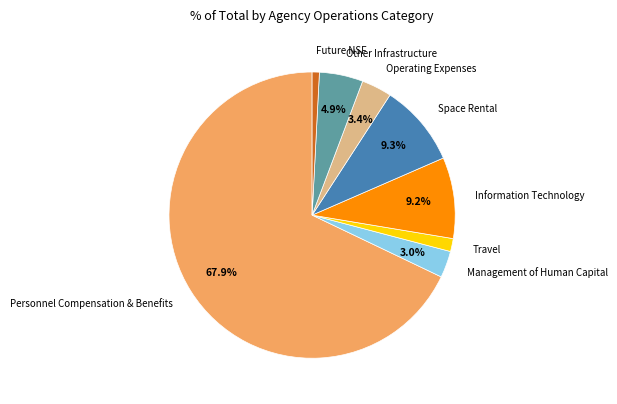

What is the largest slice in the pie chart?

Personnel Compensation & Benefits